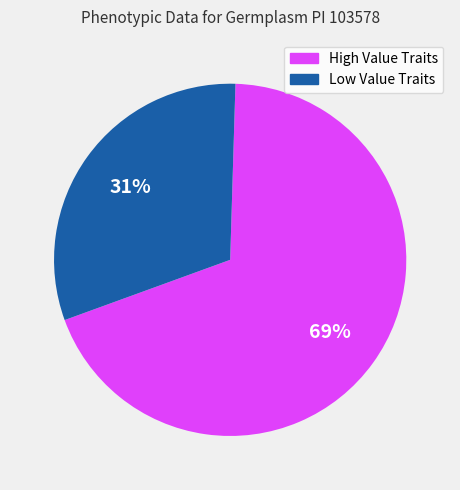

To the nearest percent, what is the average slice percentage?

50%